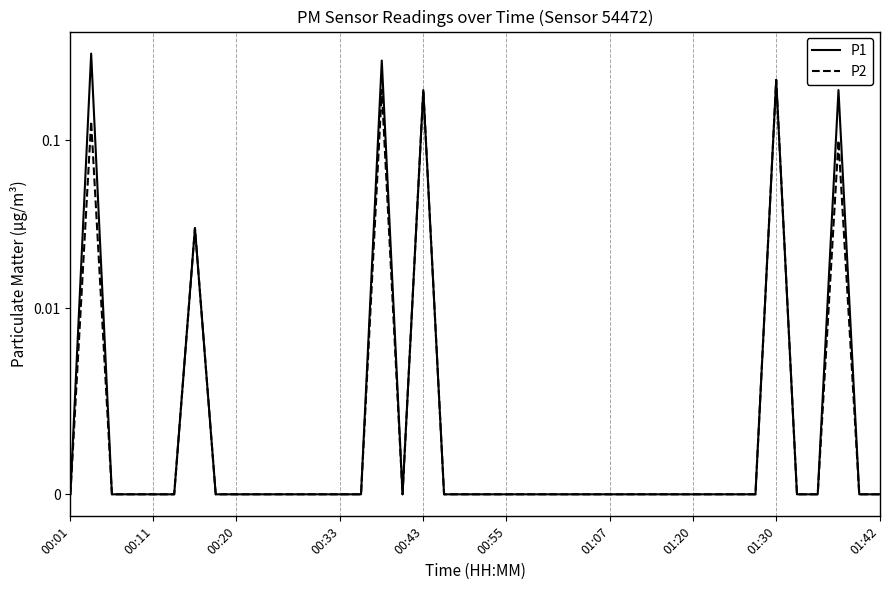

How many lines are shown in the chart?

2